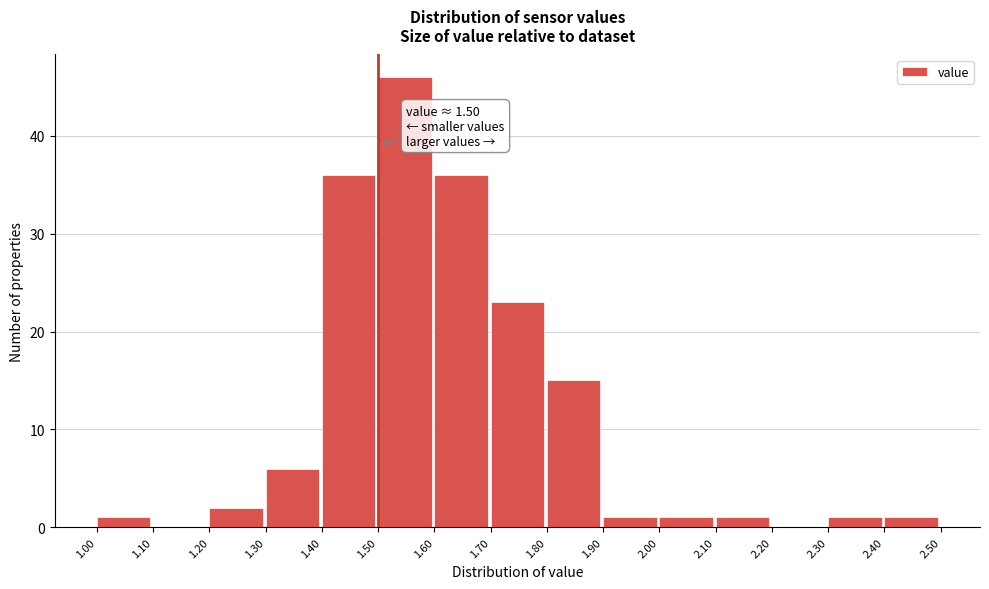

Over which range of the x-axis is the bar tallest?

1.50 to 1.60